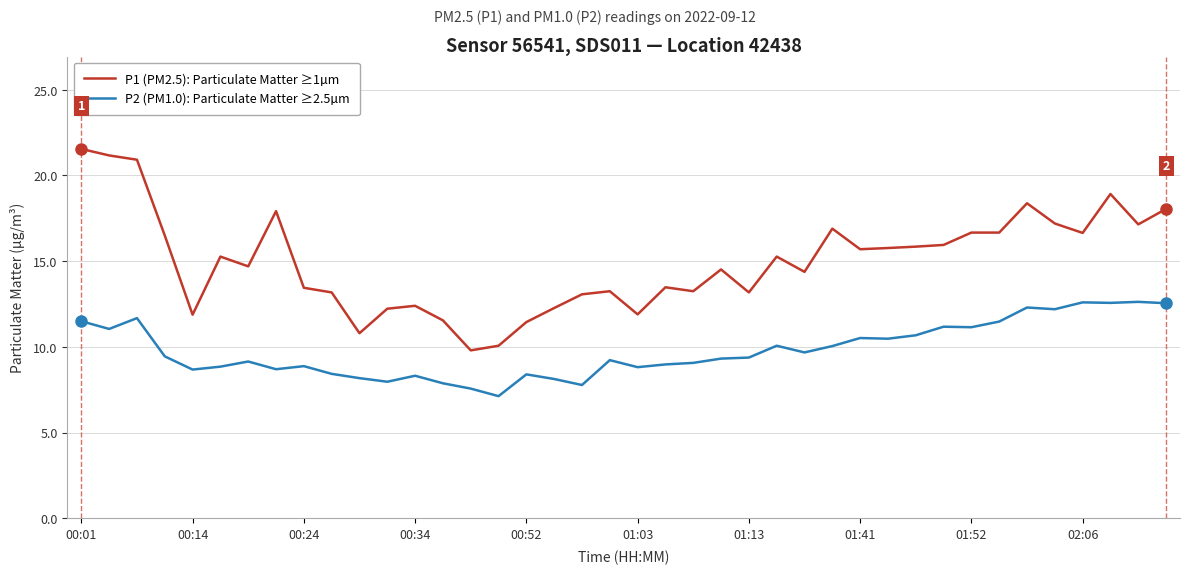

List the series in order of their peak value, lowest first.

P2 (PM1.0): Particulate Matter ≥2.5µm, P1 (PM2.5): Particulate Matter ≥1µm